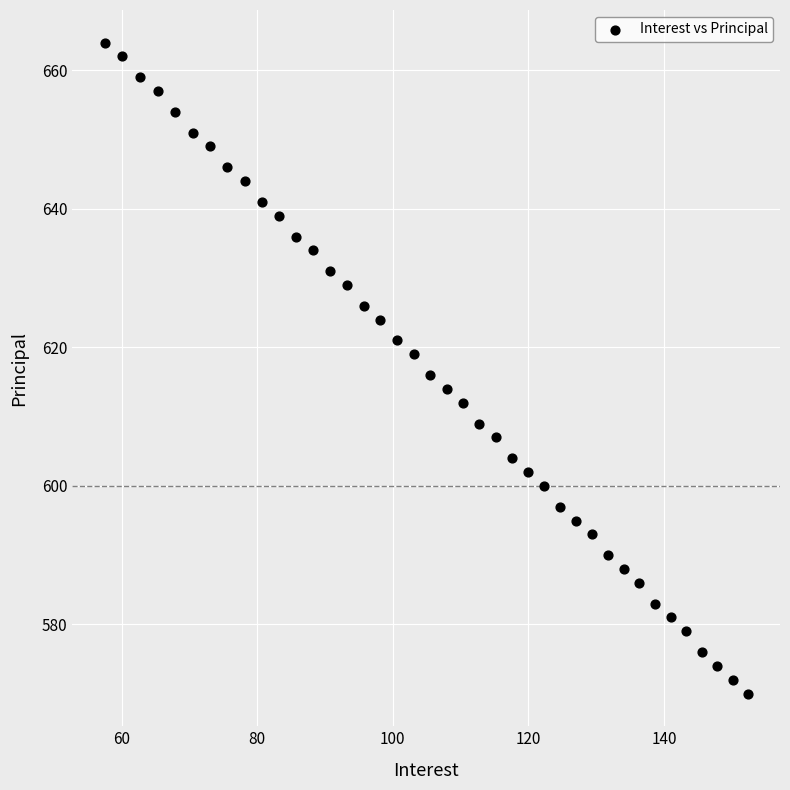

What is the range of Y values (max minus min)?

94